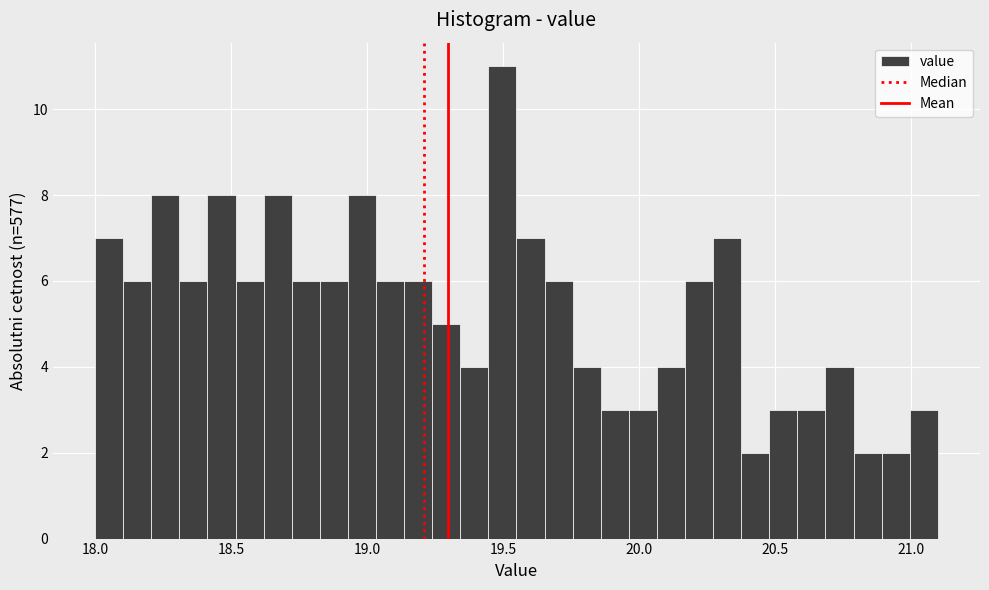

Read against the x-axis, roughly where is the centre of the tallest bar?

19.50